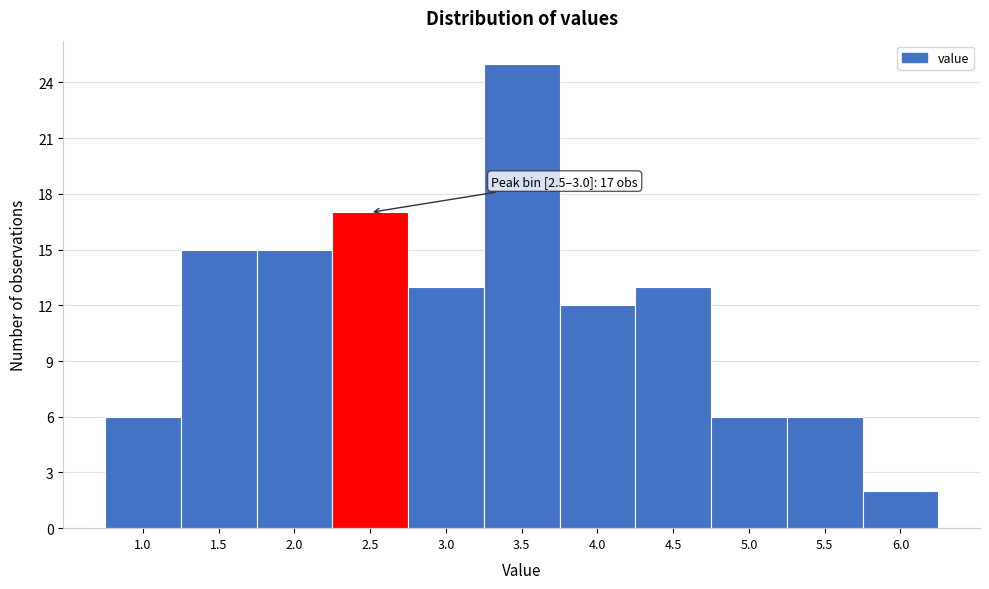

Reading left to right, transcribe all the data shown in this chart.

1.0=6	1.5=15	2.0=15	2.5=17	3.0=13	3.5=25	4.0=12	4.5=13	5.0=6	5.5=6	6.0=2